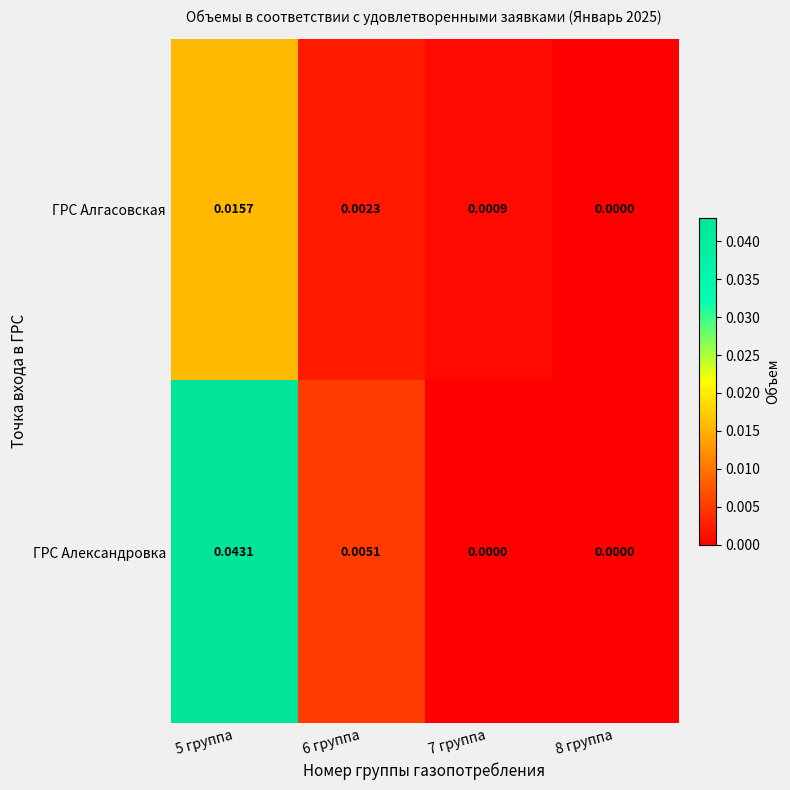

List the series in order of their overall mean, lowest first.

ГРС Алгасовская, ГРС Александровка